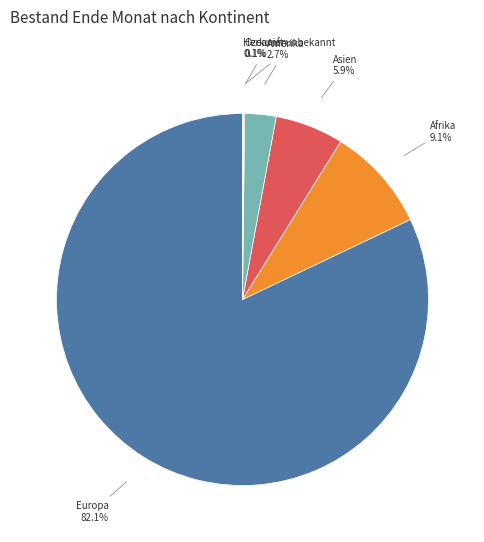

Approximately how many times larger is the value at Amerika compared to Afrika?

0.3